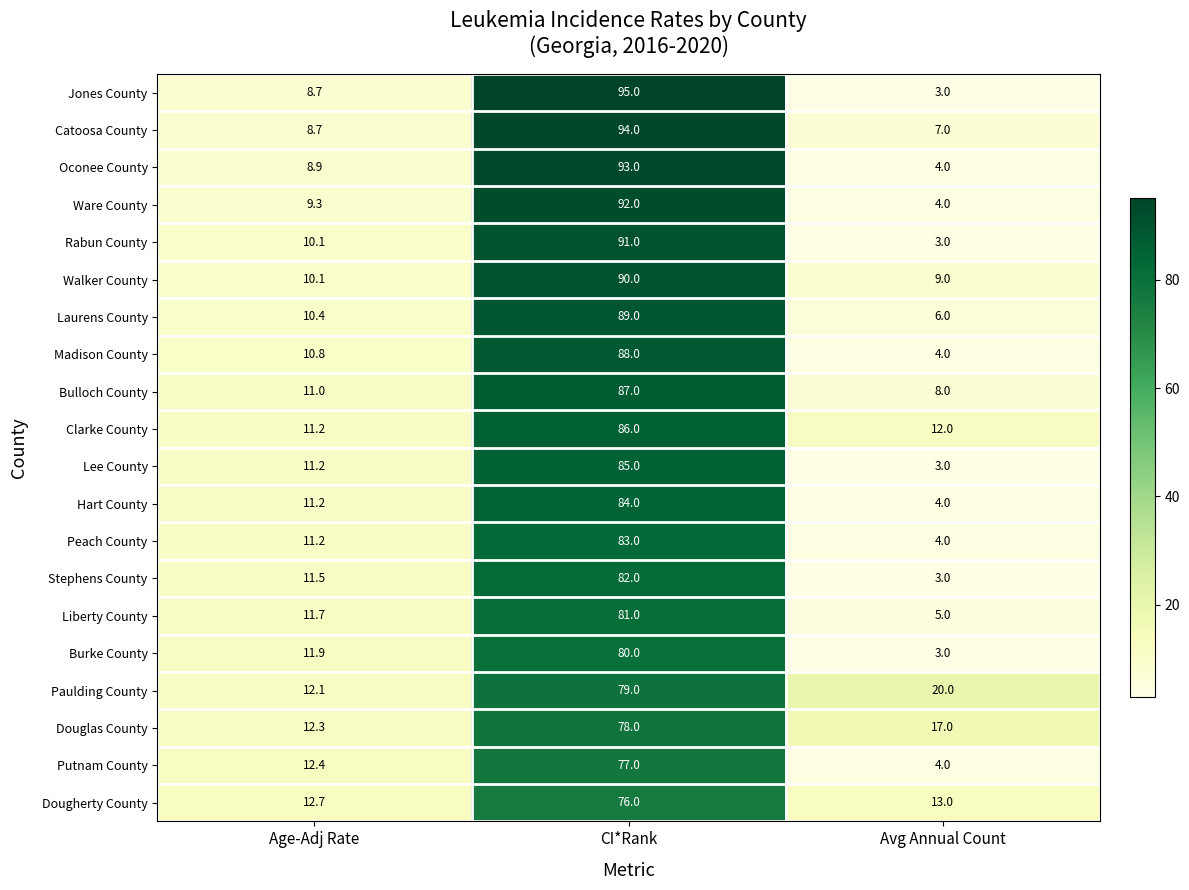

At which label does Hart County first exceed 11?

Age-Adj Rate